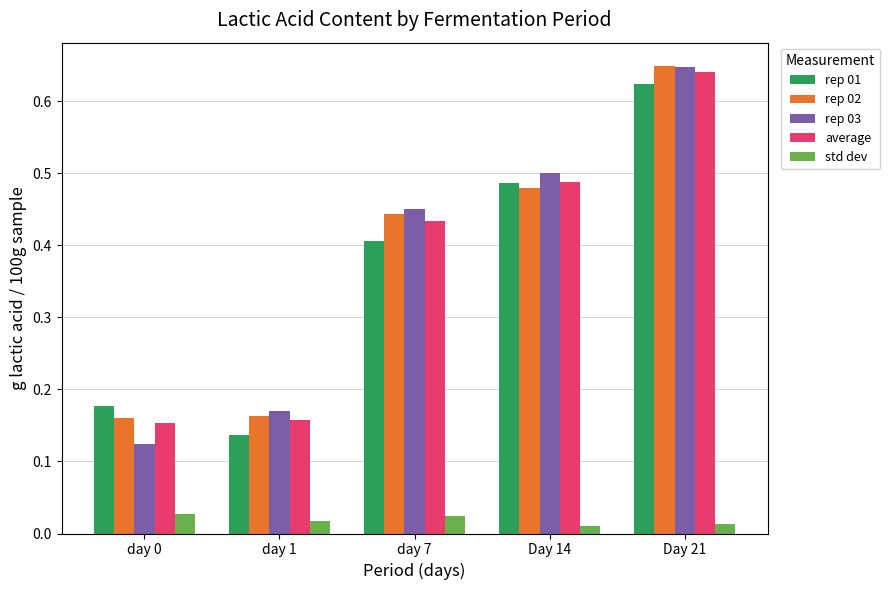

Which series has the largest range (max minus min)?

rep 03